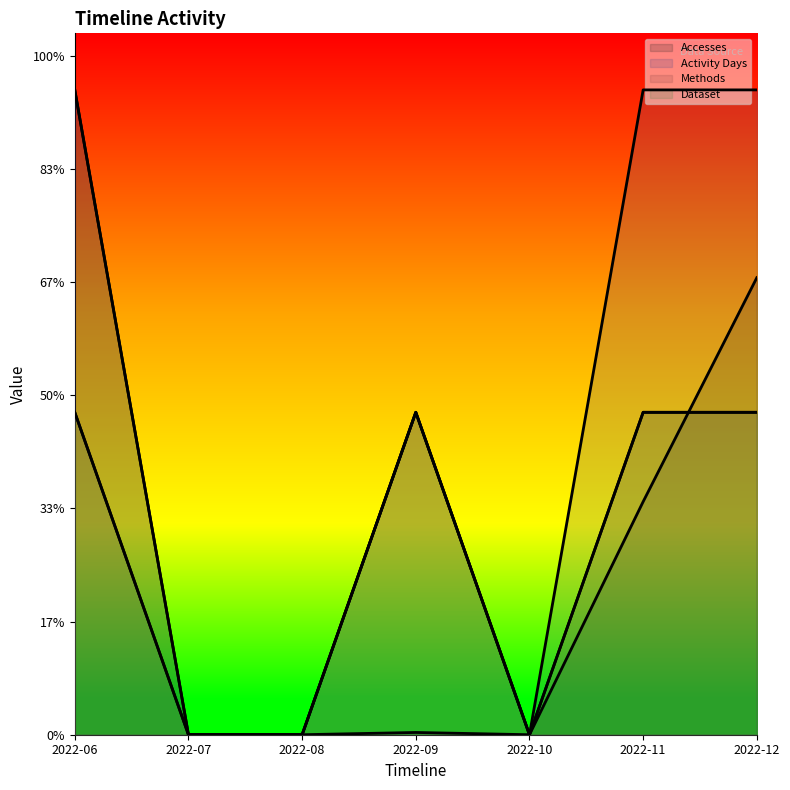

Is the value of Methods at 2022-09 greater than the value of Activity Days at 2022-11?

No